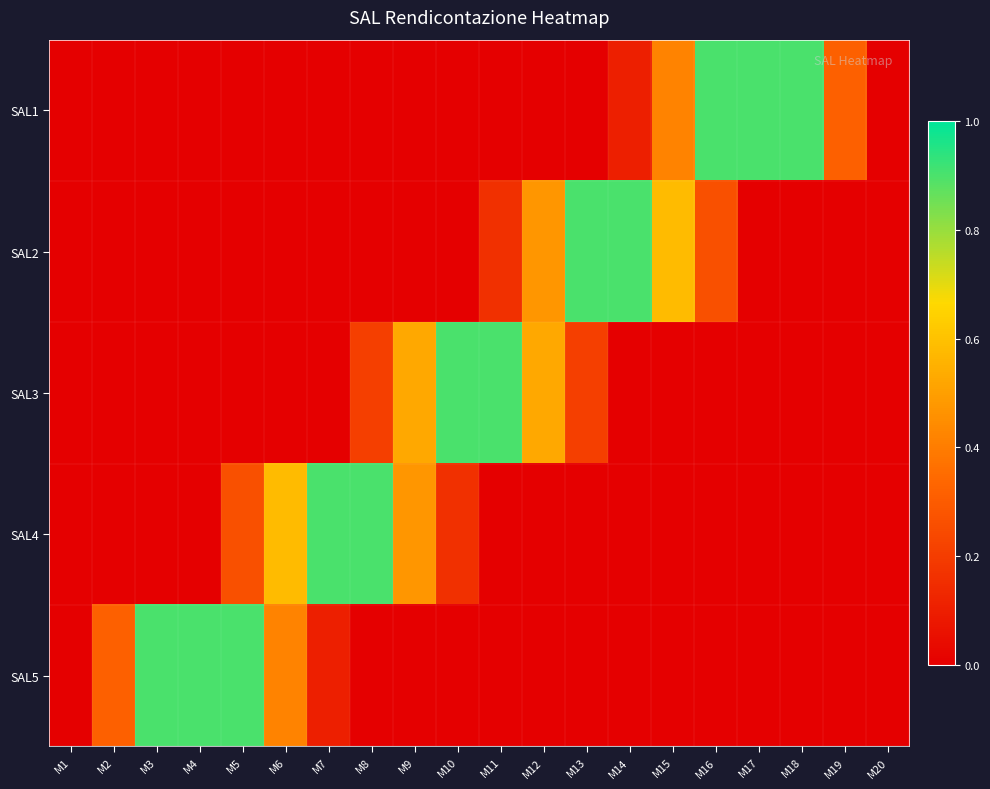

Reading left to right, extract all data points from this chart.

SAL1: M1=0.0	M2=0.0	M3=0.0	M4=0.0	M5=0.0	M6=0.0	M7=0.0	M8=0.0	M9=0.0	M10=0.0	M11=0.0	M12=0.0	M13=0.0	M14=0.1	M15=0.4	M16=0.9	M17=0.9	M18=0.9	M19=0.3	M20=0.0
SAL2: M1=0.0	M2=0.0	M3=0.0	M4=0.0	M5=0.0	M6=0.0	M7=0.0	M8=0.0	M9=0.0	M10=0.0	M11=0.2	M12=0.5	M13=0.9	M14=0.9	M15=0.6	M16=0.3	M17=0.0	M18=0.0	M19=0.0	M20=0.0
SAL3: M1=0.0	M2=0.0	M3=0.0	M4=0.0	M5=0.0	M6=0.0	M7=0.0	M8=0.2	M9=0.5	M10=0.9	M11=0.9	M12=0.5	M13=0.2	M14=0.0	M15=0.0	M16=0.0	M17=0.0	M18=0.0	M19=0.0	M20=0.0
SAL4: M1=0.0	M2=0.0	M3=0.0	M4=0.0	M5=0.3	M6=0.6	M7=0.9	M8=0.9	M9=0.5	M10=0.2	M11=0.0	M12=0.0	M13=0.0	M14=0.0	M15=0.0	M16=0.0	M17=0.0	M18=0.0	M19=0.0	M20=0.0
SAL5: M1=0.0	M2=0.3	M3=0.9	M4=0.9	M5=0.9	M6=0.4	M7=0.1	M8=0.0	M9=0.0	M10=0.0	M11=0.0	M12=0.0	M13=0.0	M14=0.0	M15=0.0	M16=0.0	M17=0.0	M18=0.0	M19=0.0	M20=0.0